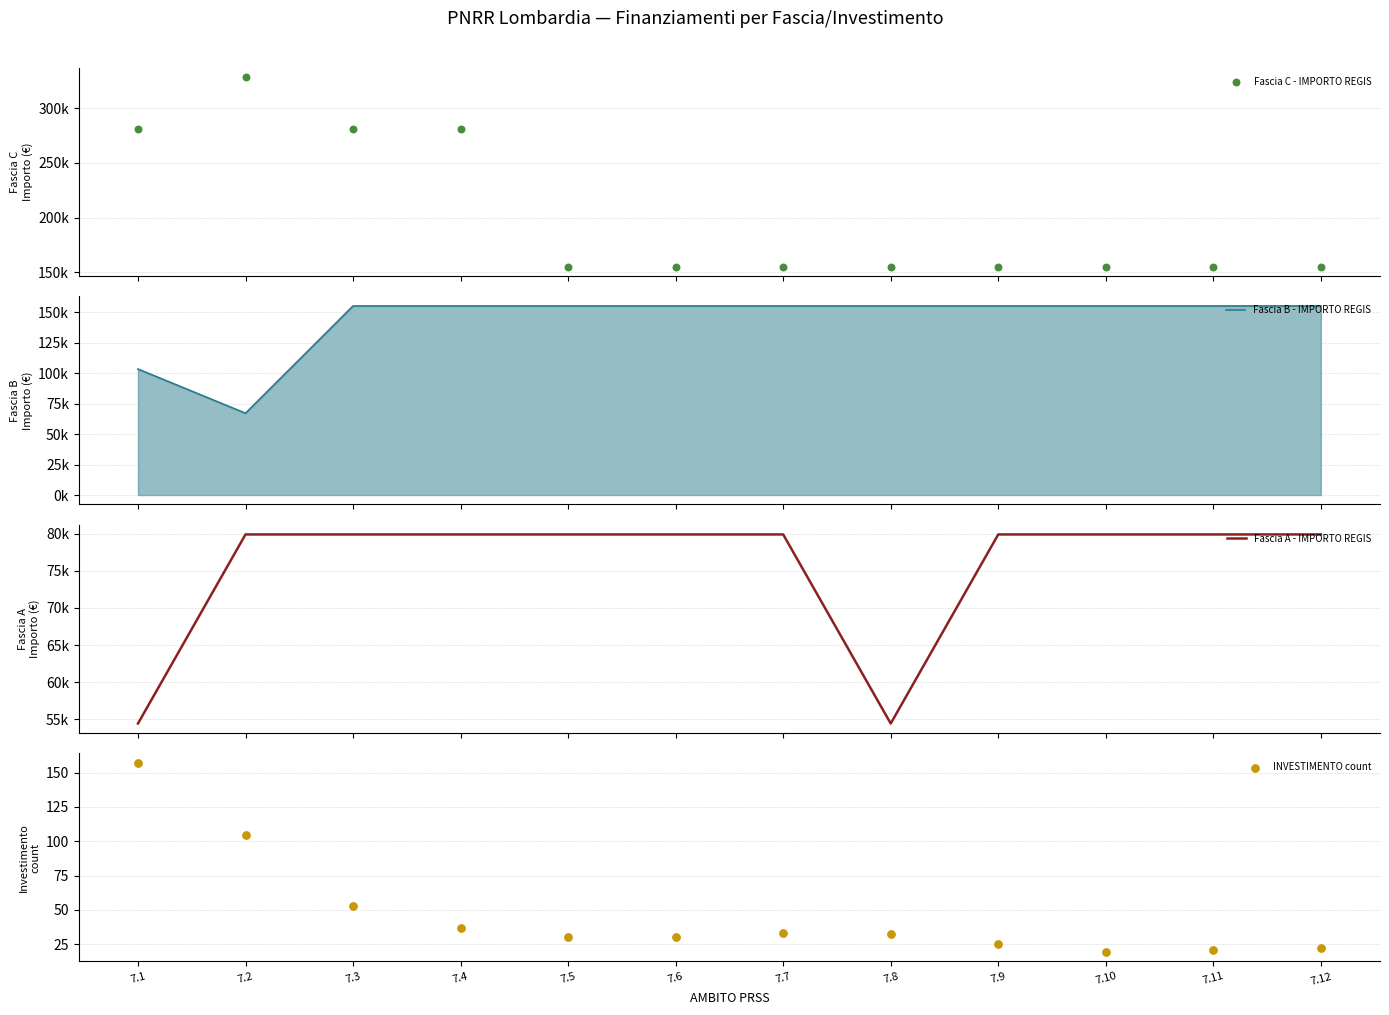

Which series reaches the minimum Y coordinate?

INVESTIMENTO count